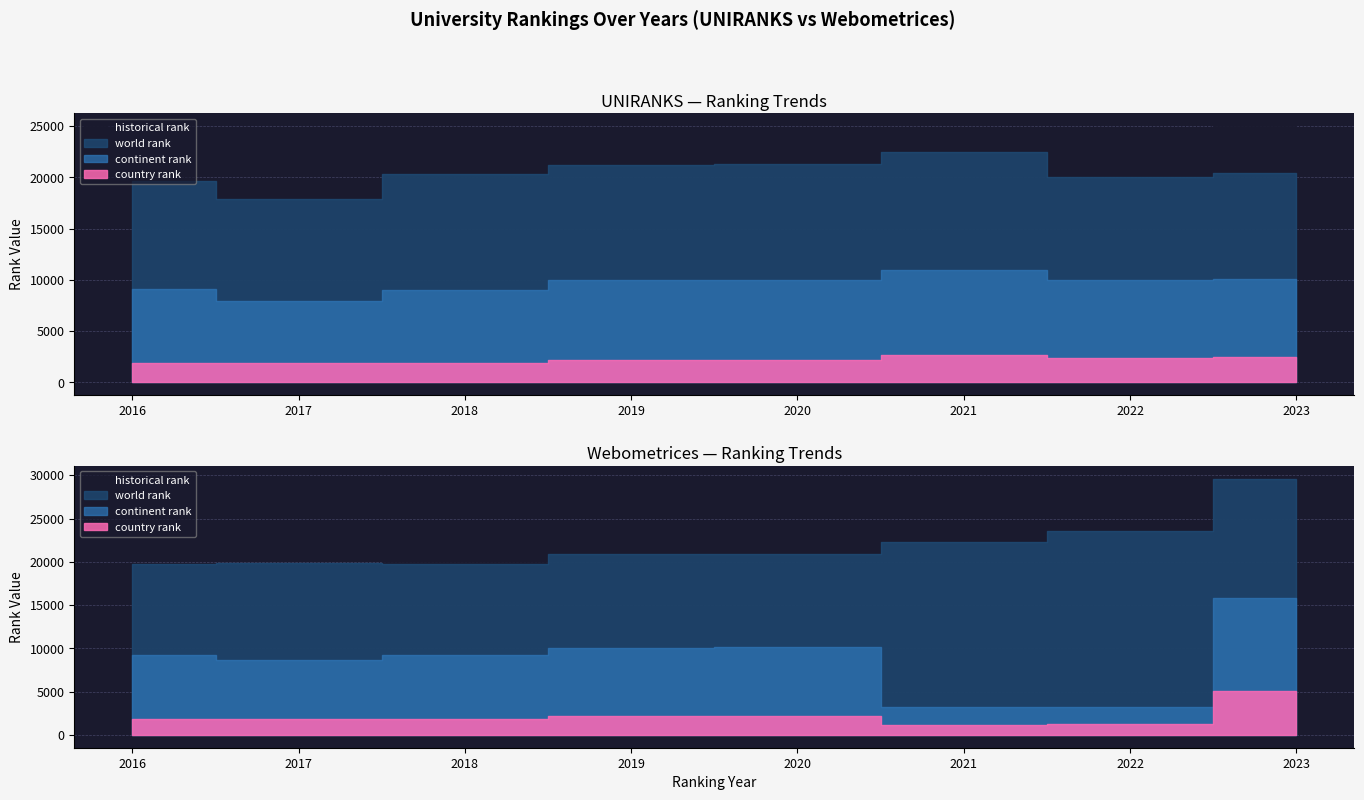

Where is the first local maximum for historical rank?

2021